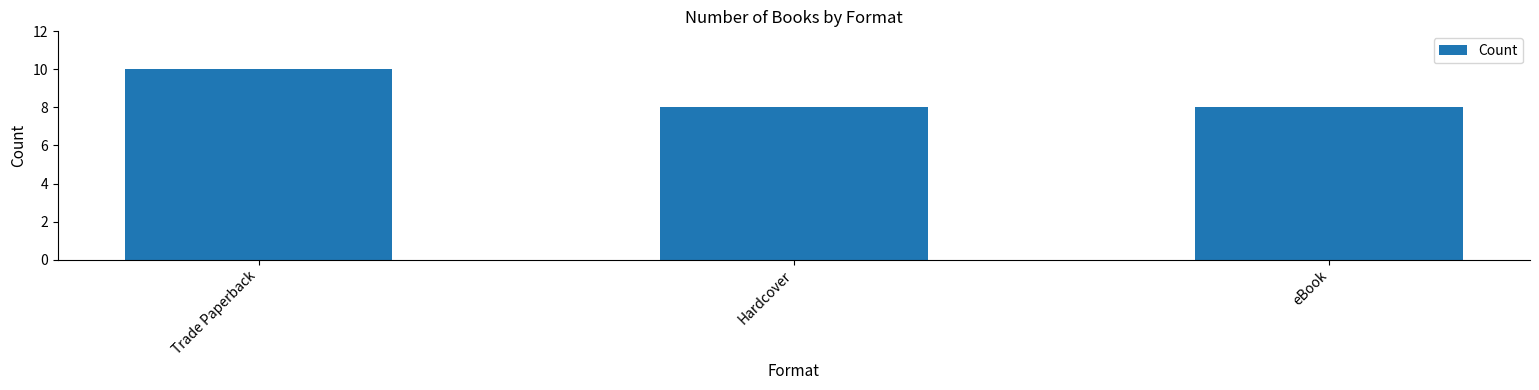

What is the approximate value at Hardcover?

8